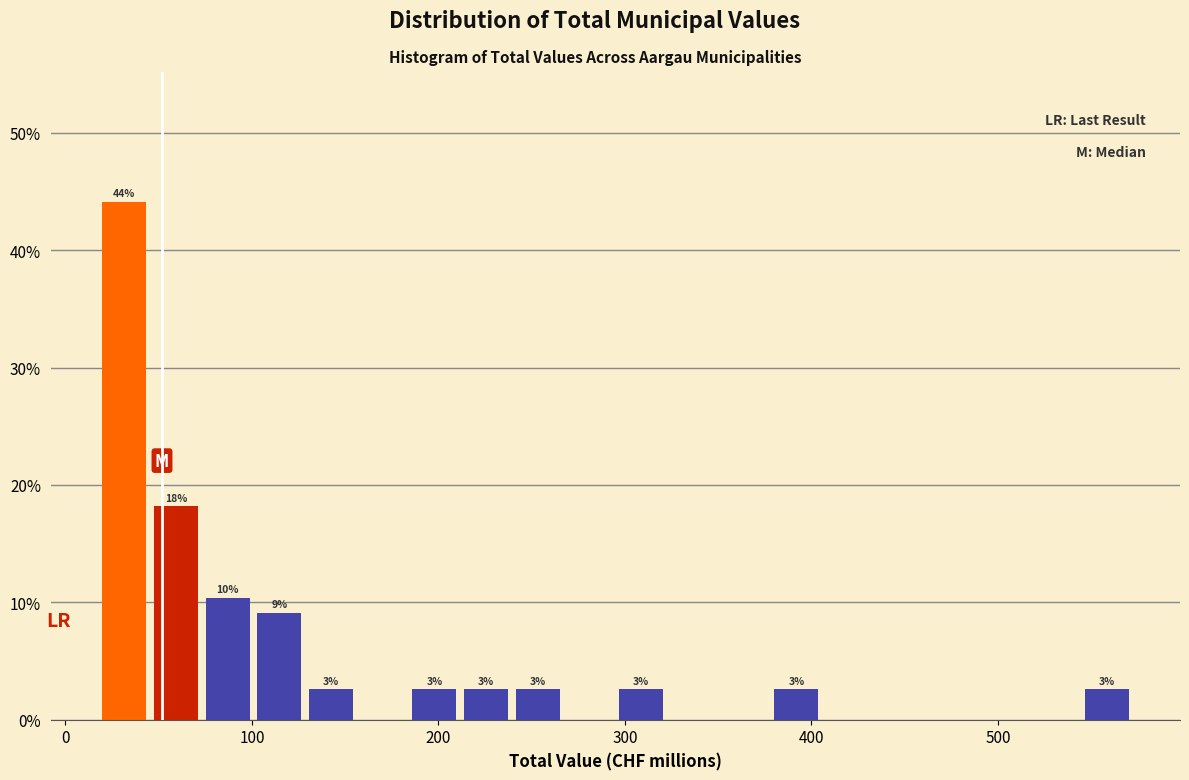

Around what value on the x-axis is the tallest bar? Give the approximate position of its centre, as read against the axis.

30